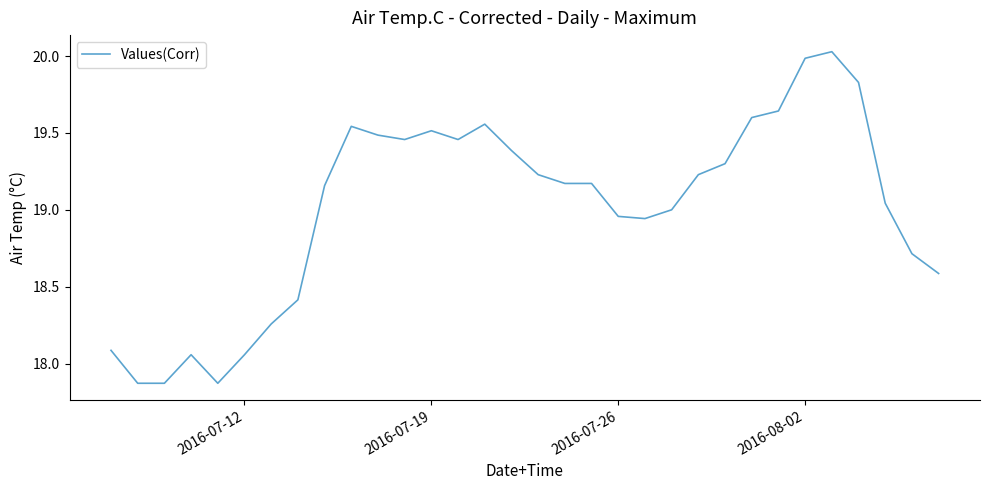

What is the difference between the maximum and minimum values?

2.2